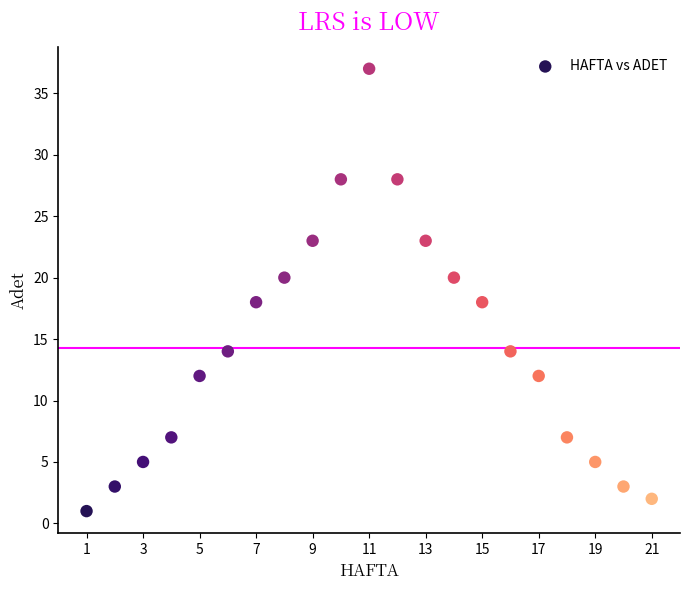

What is the range of X values (max minus min)?

20